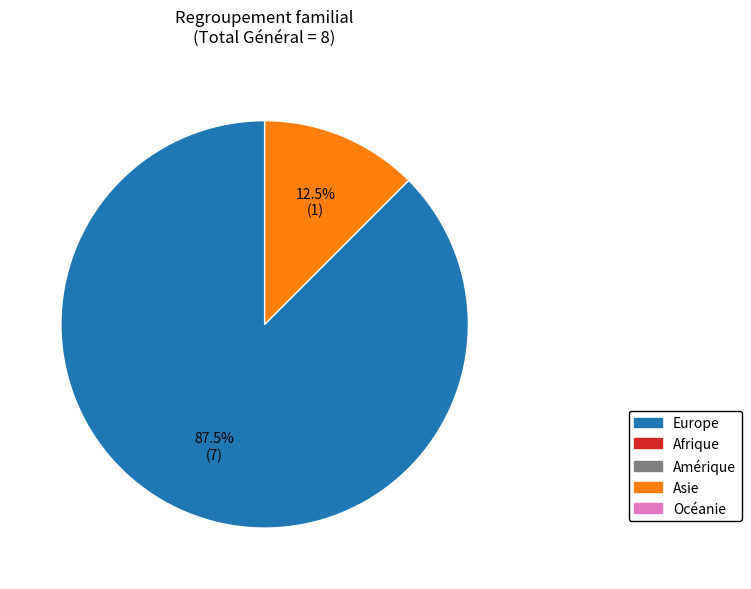

Is there any slice that represents more than half of the pie?

Yes